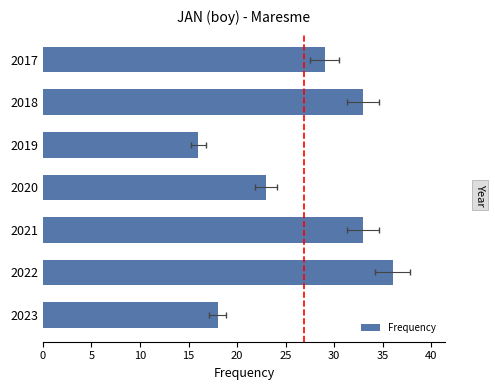

Are the bars grouped side by side (vs. stacked)?

No